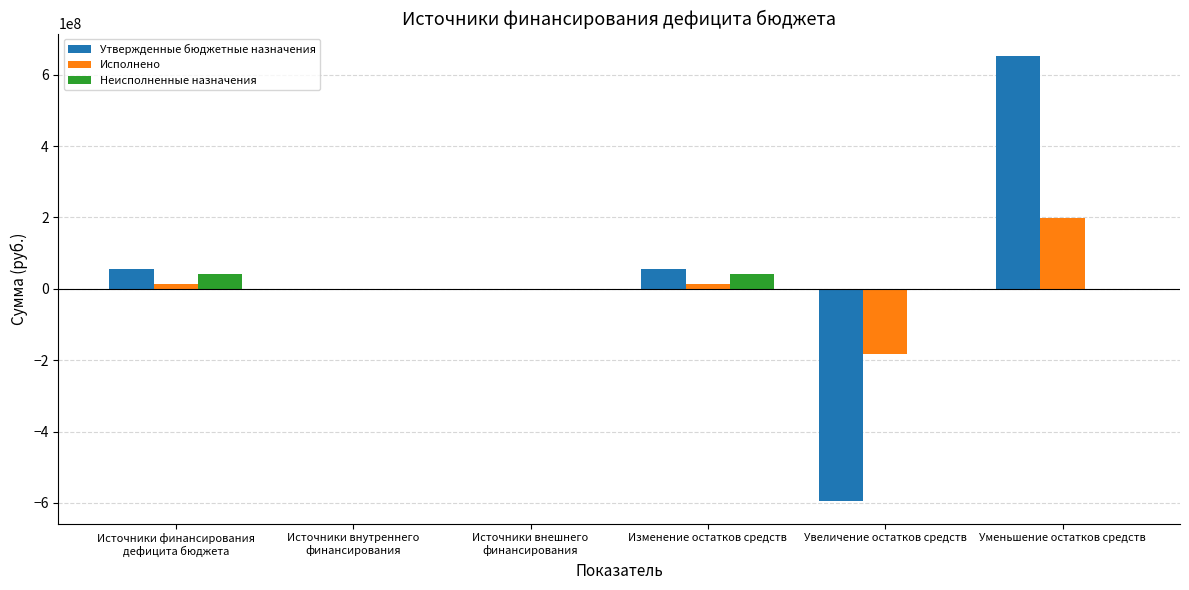

Read the Утвержденные бюджетные назначения value at Увеличение остатков средств.

-595855044.0